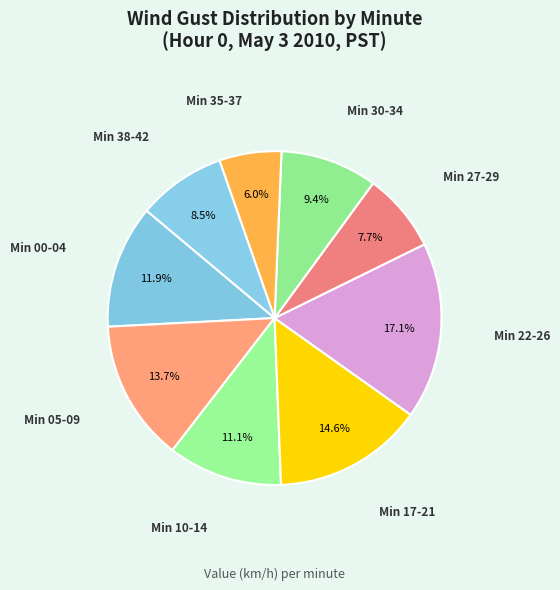

How many segments does this pie chart have?

9